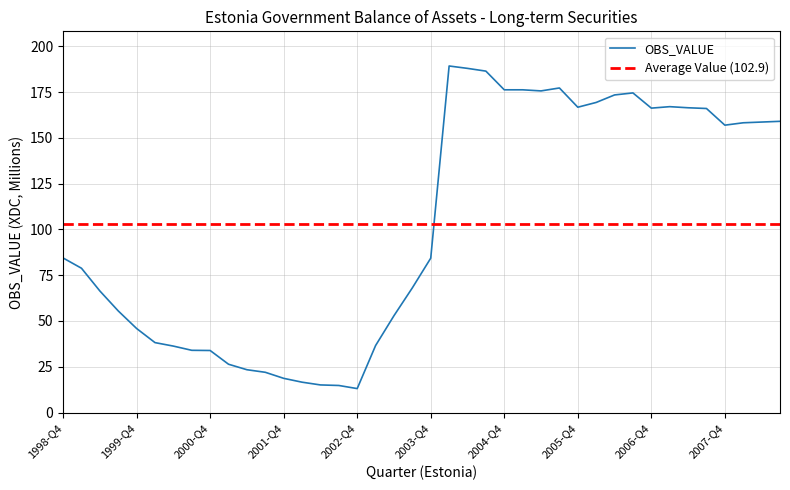

Reading right to left, transcribe all the data shown in this chart.

159.0	158.6	158.2	156.9	166.0	166.4	167.0	166.2	174.5	173.4	169.3	166.7	177.2	175.6	176.2	176.2	186.4	187.9	189.2	84.3	68.1	52.9	36.6	13.1	14.8	15.1	16.6	18.7	22.0	23.4	26.4	33.9	34.0	36.3	38.2	45.9	55.5	66.4	78.8	84.4